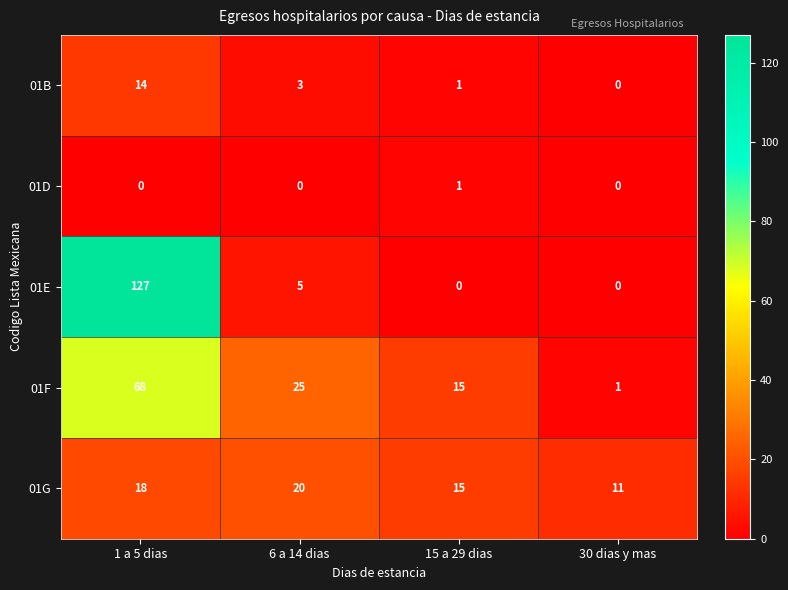

List the series in order of their peak value, lowest first.

01D, 01B, 01G, 01F, 01E